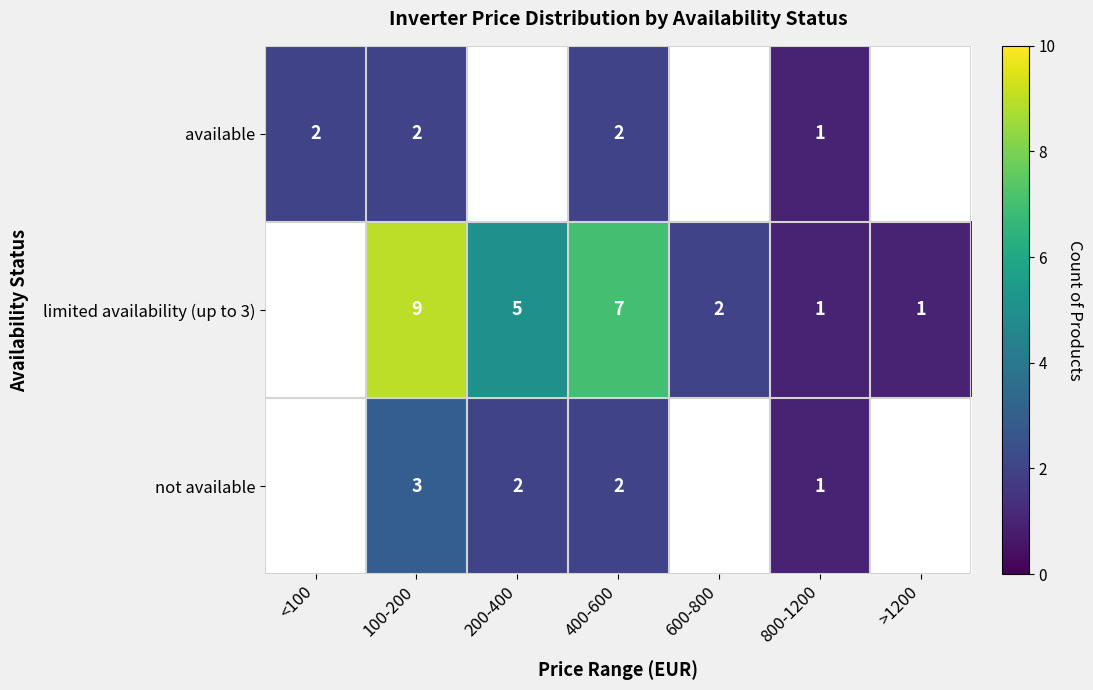

What is the difference between the highest and lowest values at 400-600?

5